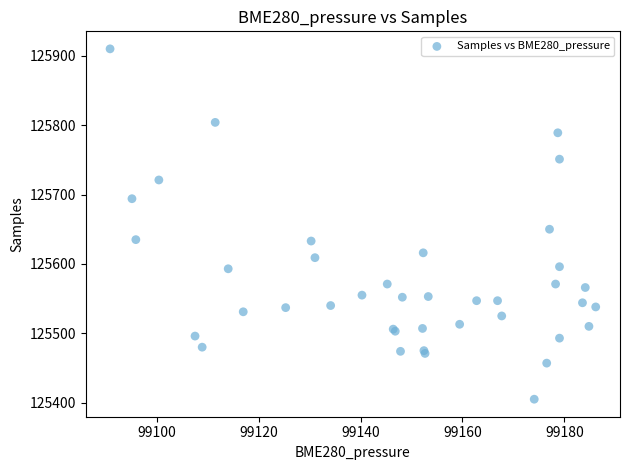

What Y value in the scatter plot is closest to 125657?

125650